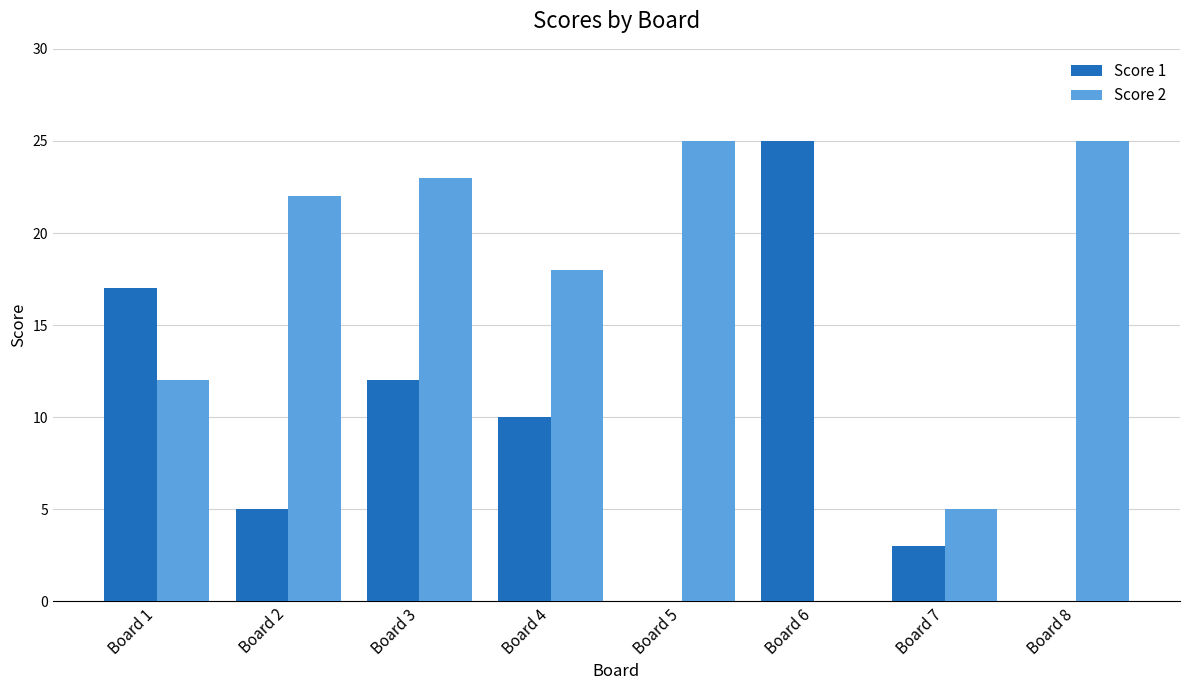

How many series are shown in this chart?

2